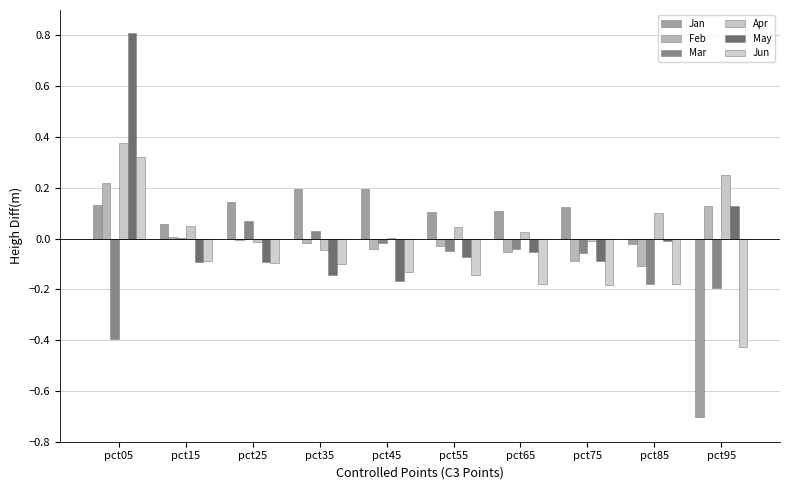

The Jun series shows -0.1 at pct25. True or false?

True